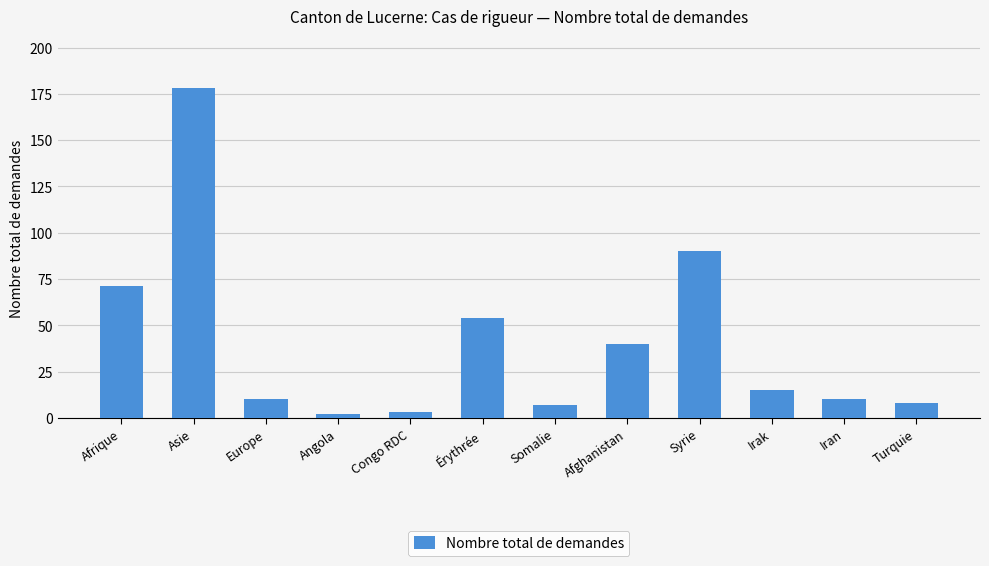

The value at Érythrée is 88. True or false?

False